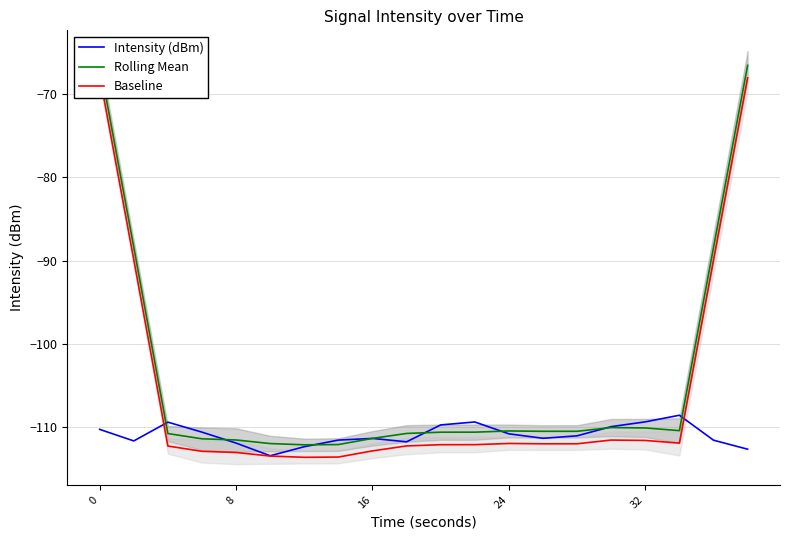

What is the maximum value for Intensity (dBm)?

-108.5